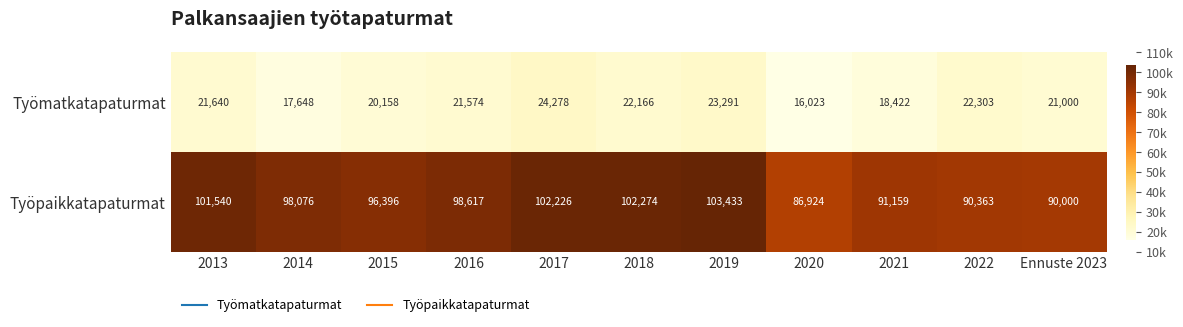

Which category has the lowest value across all series?

2020